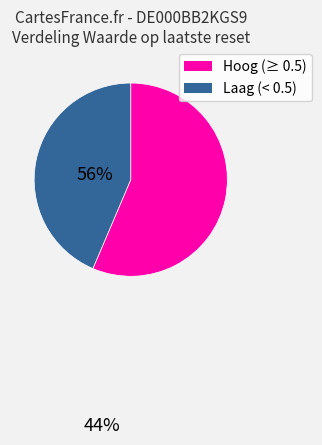

Count the number of slices in the pie.

2